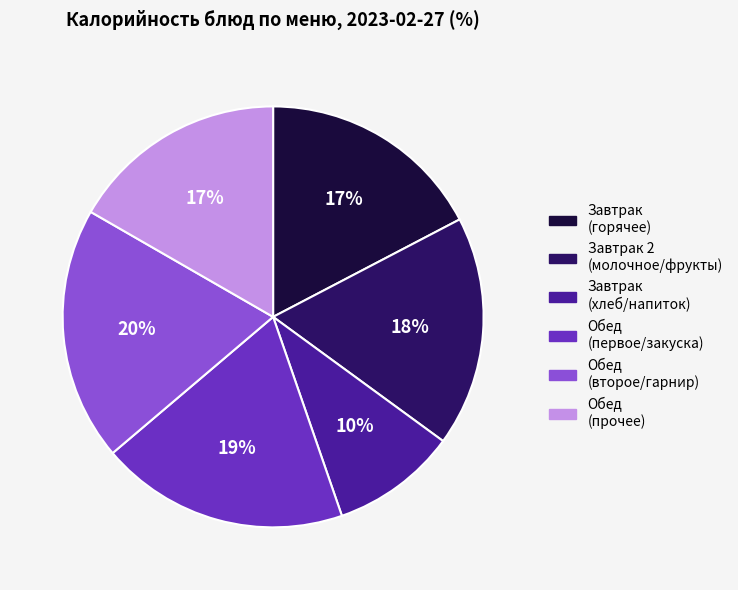

How many slices are in this pie chart?

6